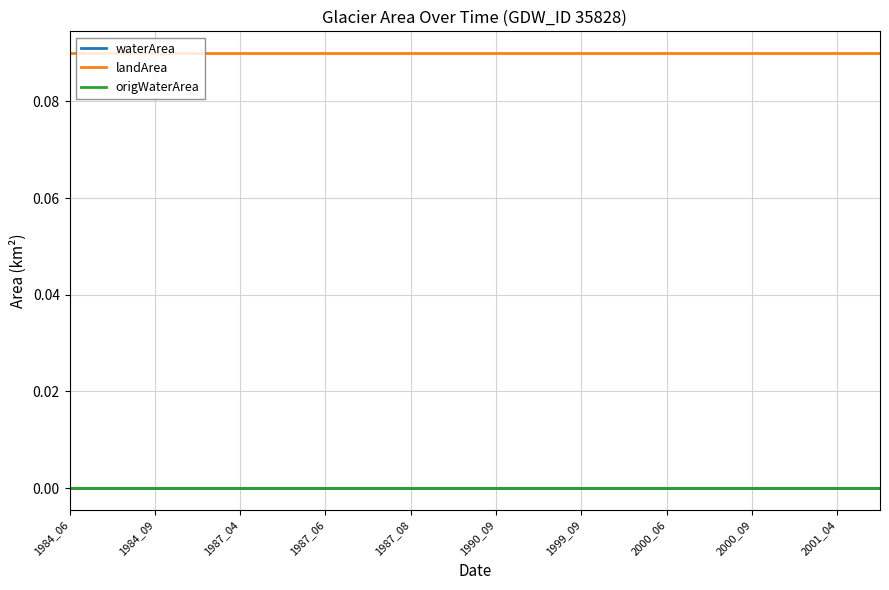

Does the chart display data point markers on the line(s)?

No